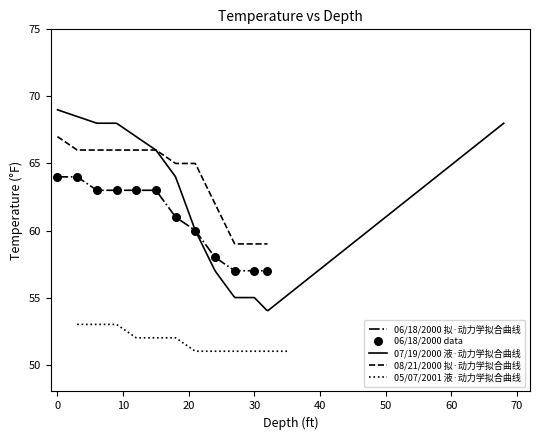

What are all the series names shown in the legend?

06/18/2000, 07/19/2000, 08/21/2000, 05/07/2001